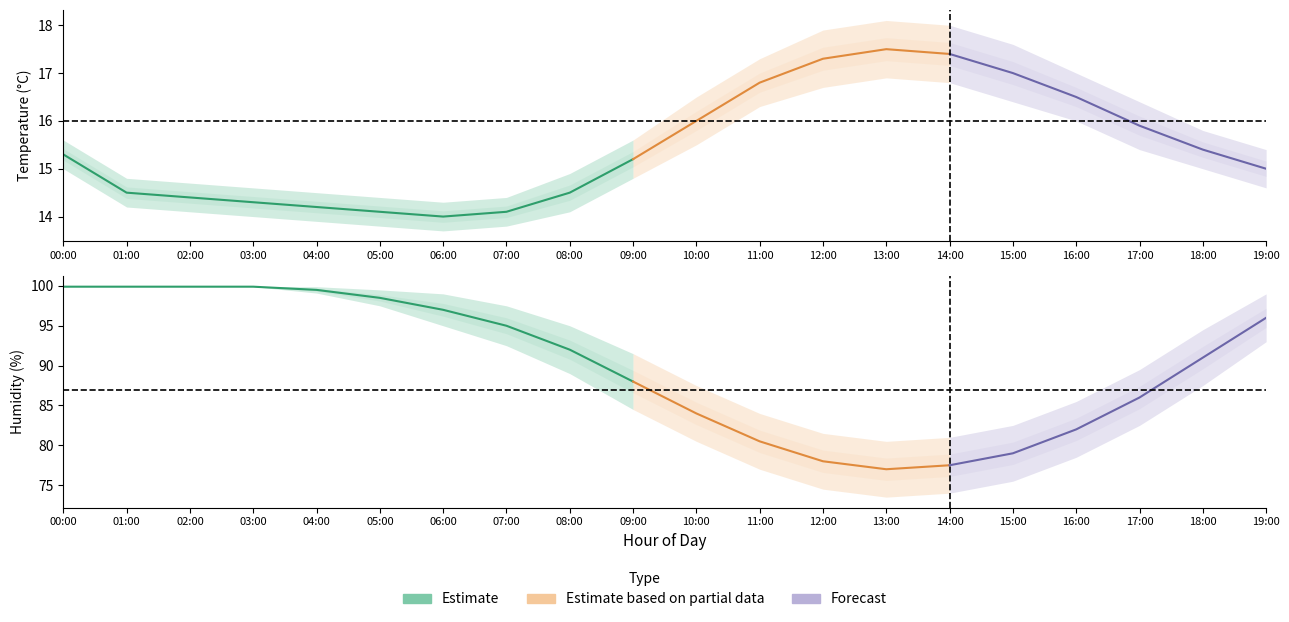

What is the value of the temperature_lower point at the 20th from the left?

14.6